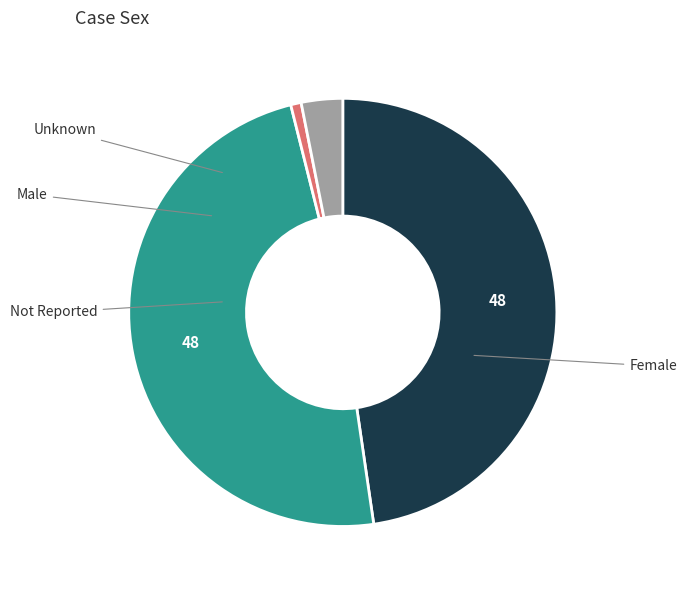

Is there any slice that represents more than half of the pie?

No